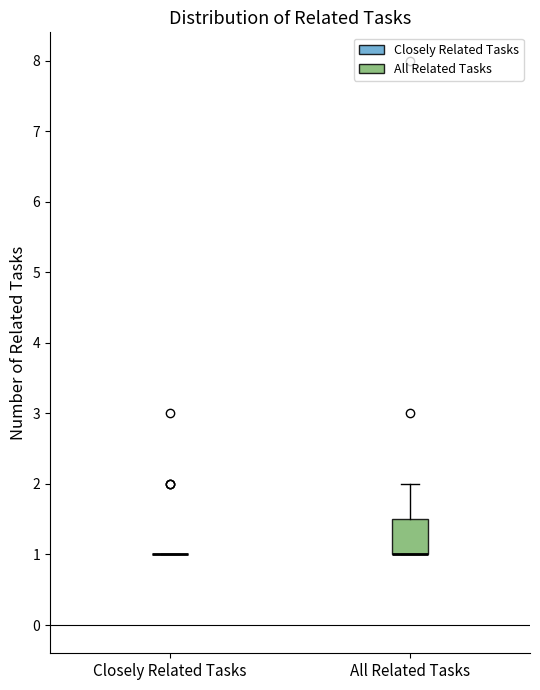

Reading left to right, read every box against the y-axis: the position of its median line, the range the box covers, and the ends of its whiskers. The values are not printed on the chart, so give them approximately, as read against the axis.

Closely Related Tasks: box collapsed to a line at 1.0, whiskers 1.0 to 1.0
All Related Tasks: median 1.0 (drawn on the box's lower edge), box 1.0 to 1.5, whiskers 1.0 to 2.0